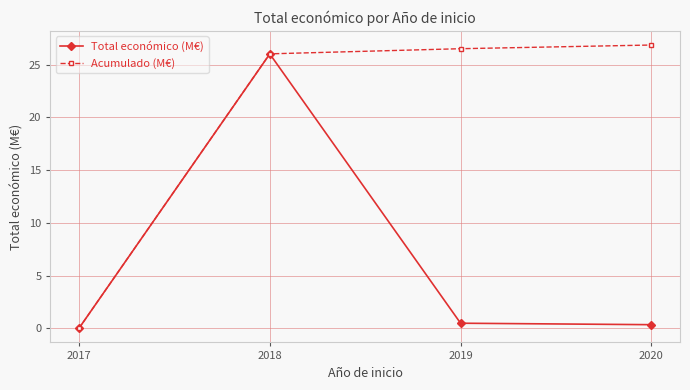

Is it true that Acumulado (M€) equals 26.0 at 2018?

True